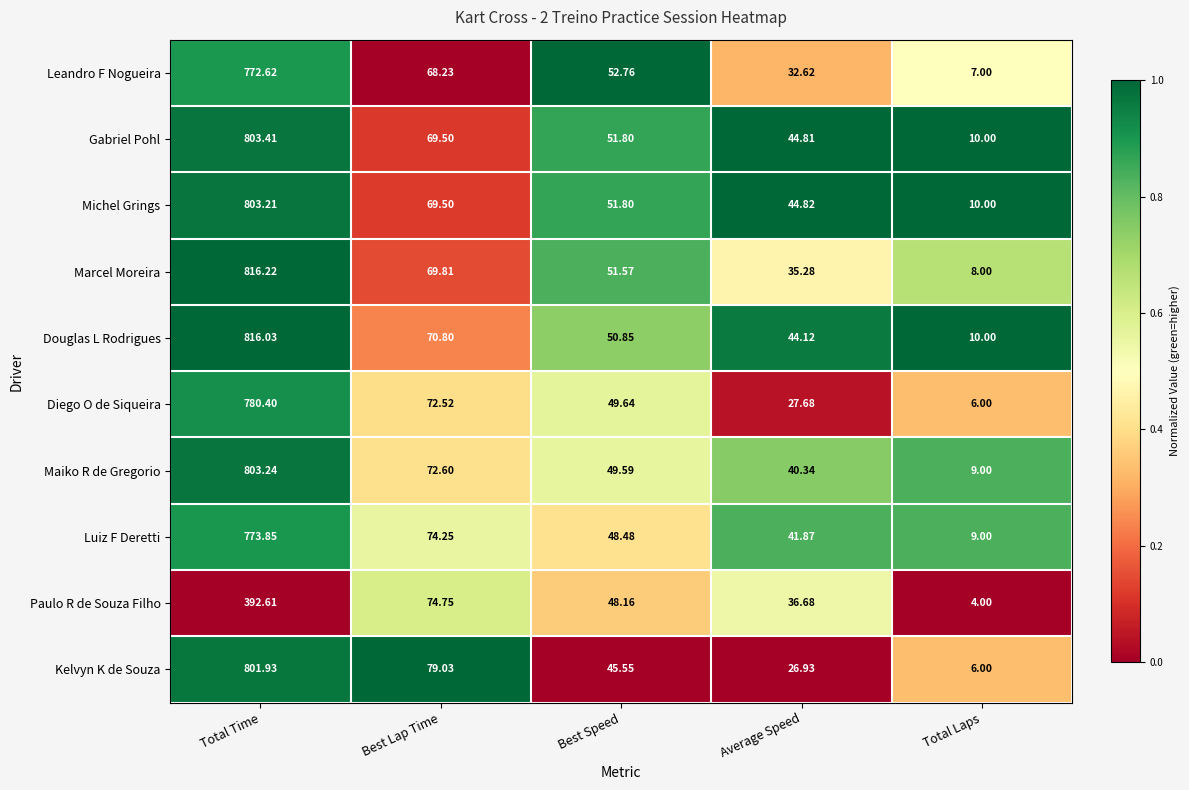

Rank the series by their maximum value, from highest to lowest.

Marcel Moreira, Douglas L Rodrigues, Gabriel Pohl, Maiko R de Gregorio, Michel Grings, Kelvyn K de Souza, Diego O de Siqueira, Luiz F Deretti, Leandro F Nogueira, Paulo R de Souza Filho